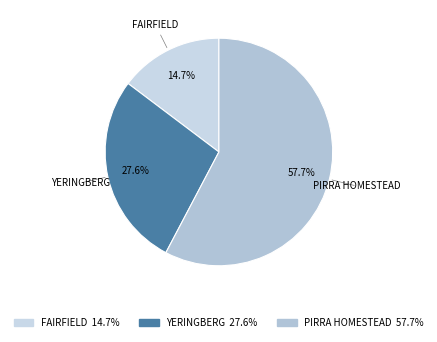

Count the number of slices in the pie.

3